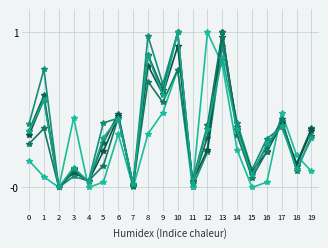

What is the total value across all series at 0?

1.9